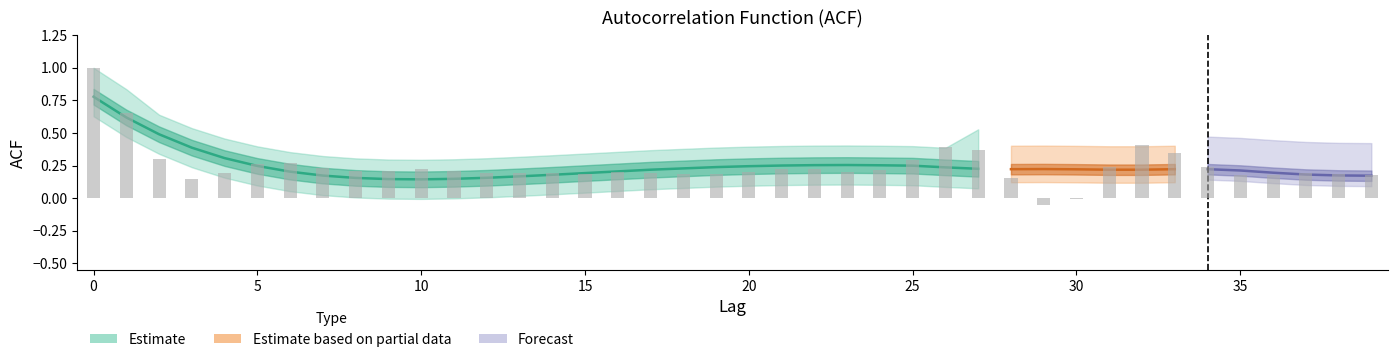

At how many categories does at least one series exceed 0?

40